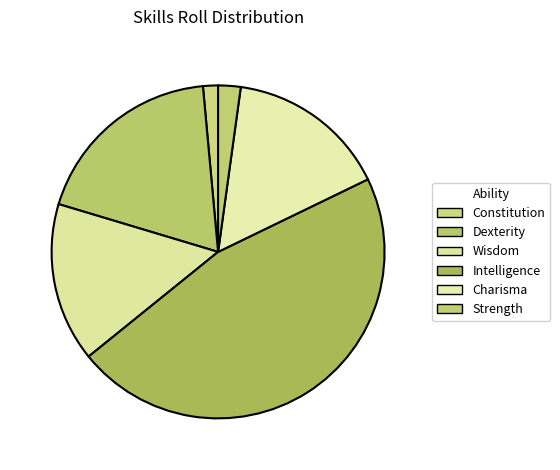

Count the number of slices in the pie.

6